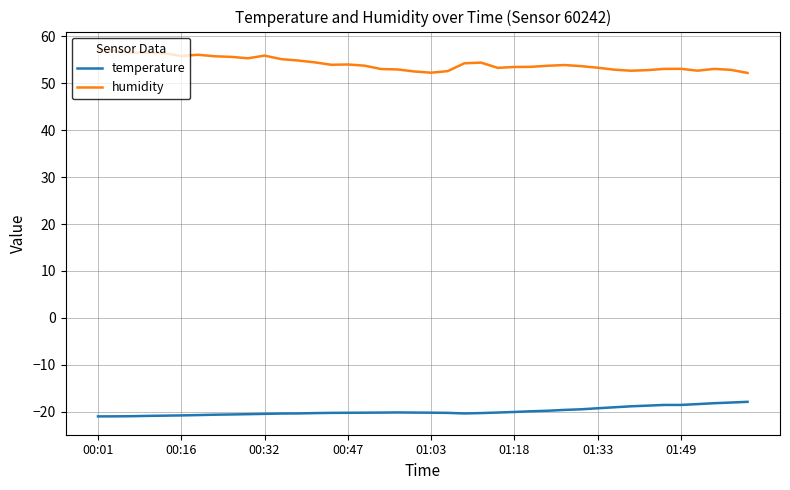

True or false: temperature and humidity cross at least once.

False